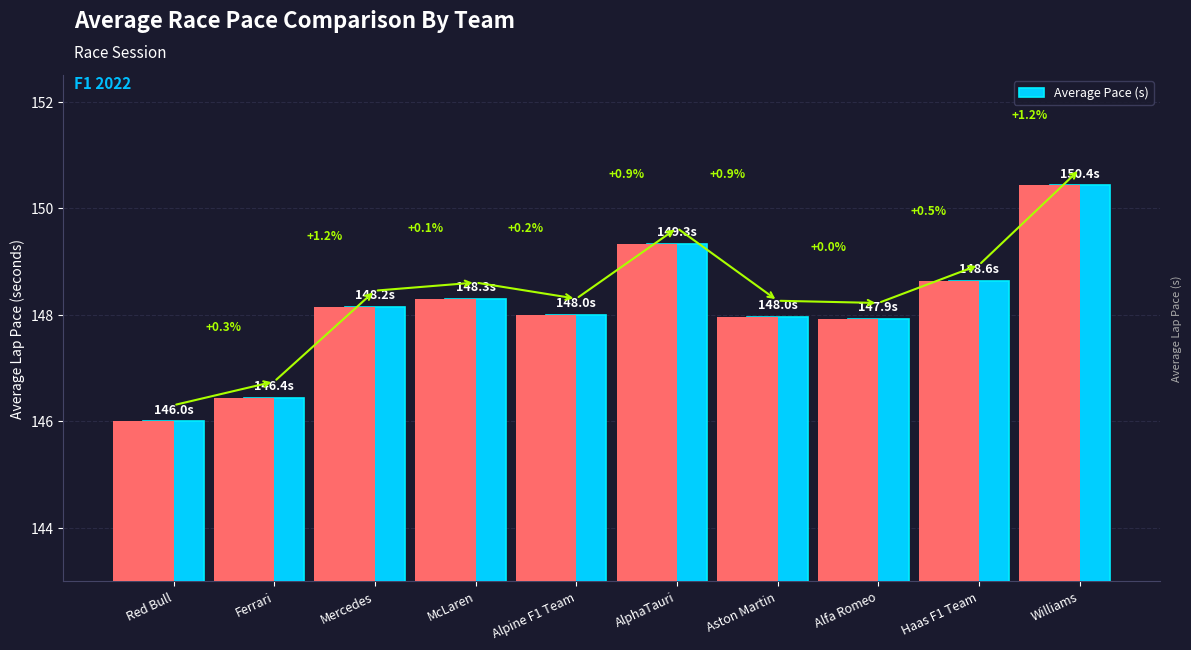

The value at Alpine F1 Team is 205.7. True or false?

False